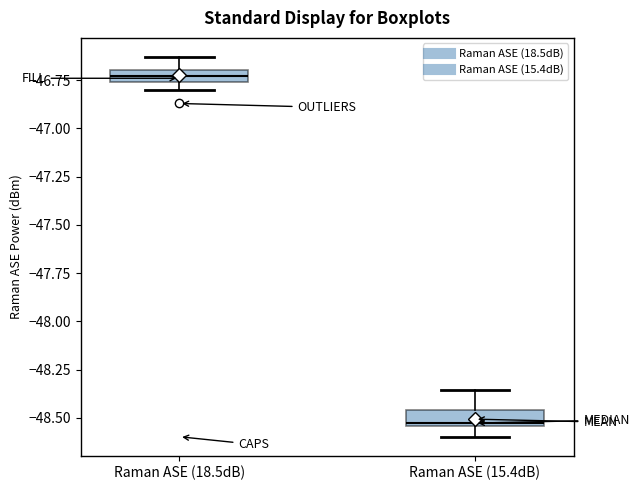

Where is the upper edge of the box for Raman ASE (18.5dB) on the y-axis? The values are not printed on the chart, so give them approximately, as read against the axis.

-46.70